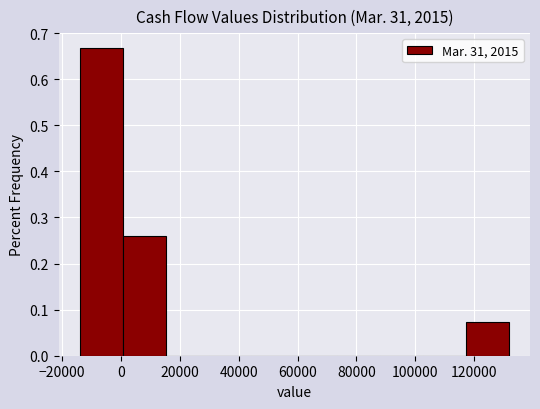

Over which range of the x-axis is the bar tallest?

-14000 to 0